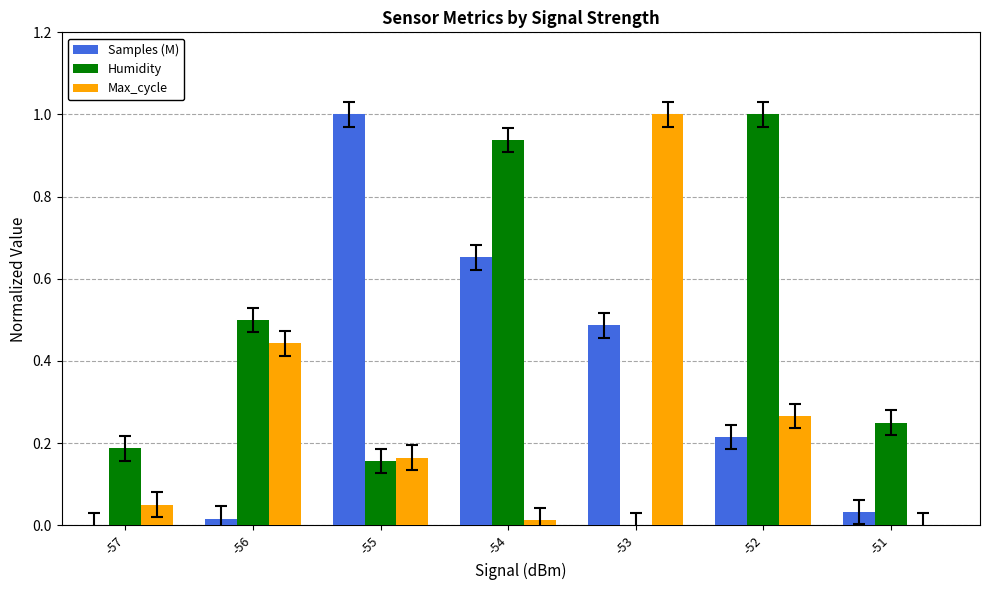

The value of Max_cycle at -54 is 0.0. True or false?

True